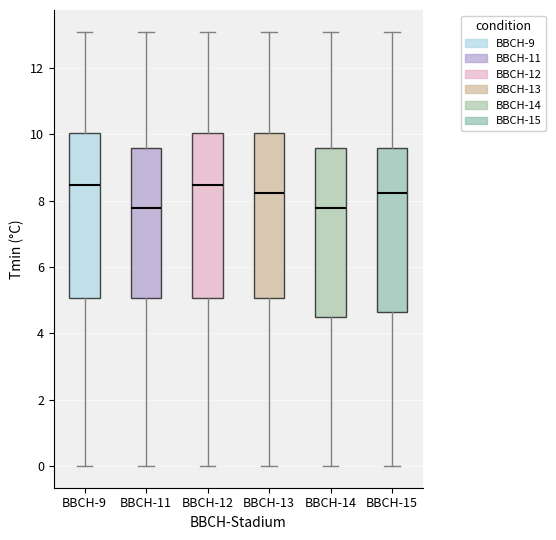

Reading left to right, transcribe this box plot: for each box, give where its median line is, the range the box spans, and where its two whiskers end, as read against the y-axis. The values are not printed on the chart, so give them approximately, as read against the axis.

BBCH-9: median 8.4, box 5.0 to 10.0, whiskers 0.0 to 13.2
BBCH-11: median 7.8, box 5.0 to 9.6, whiskers 0.0 to 13.2
BBCH-12: median 8.4, box 5.0 to 10.0, whiskers 0.0 to 13.2
BBCH-13: median 8.2, box 5.0 to 10.0, whiskers 0.0 to 13.2
BBCH-14: median 7.8, box 4.6 to 9.6, whiskers 0.0 to 13.2
BBCH-15: median 8.2, box 4.6 to 9.6, whiskers 0.0 to 13.2